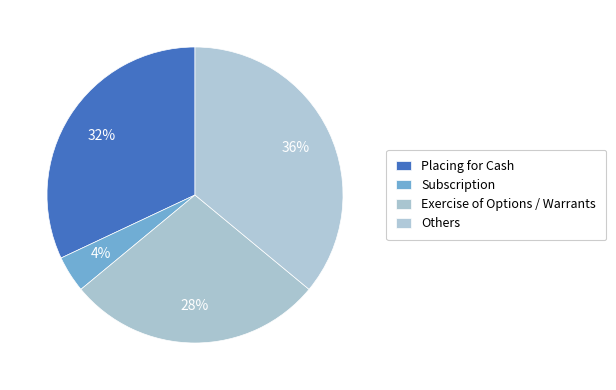

Count the number of slices in the pie.

4